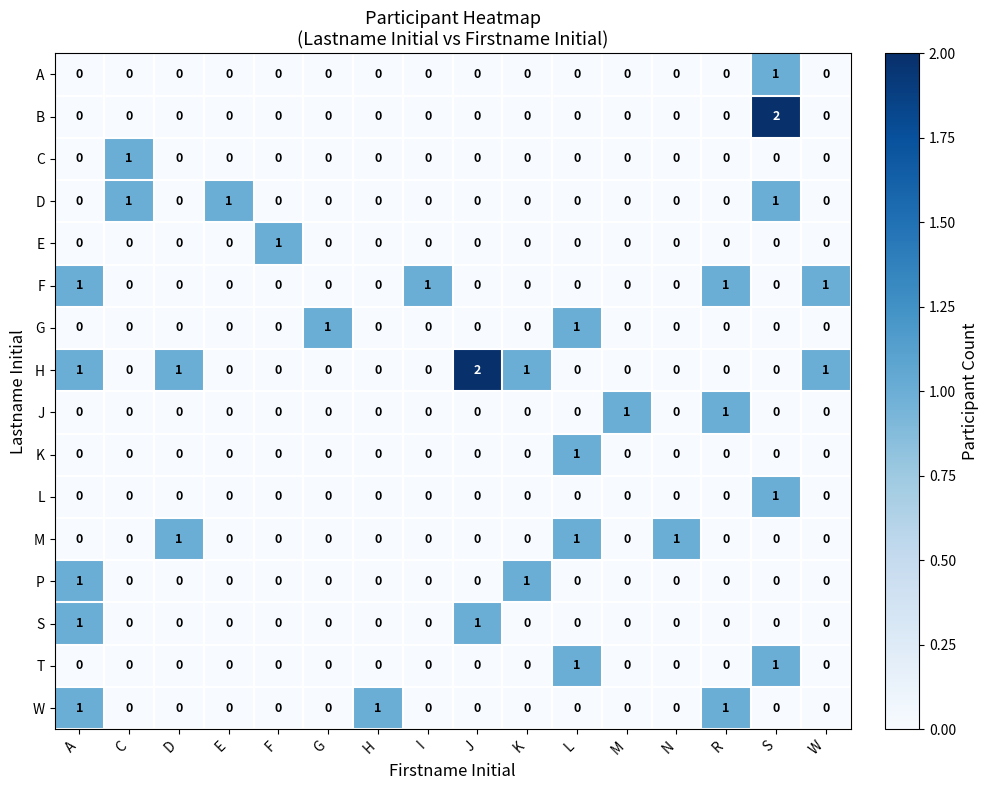

Is it true that D equals 1 at S?

True